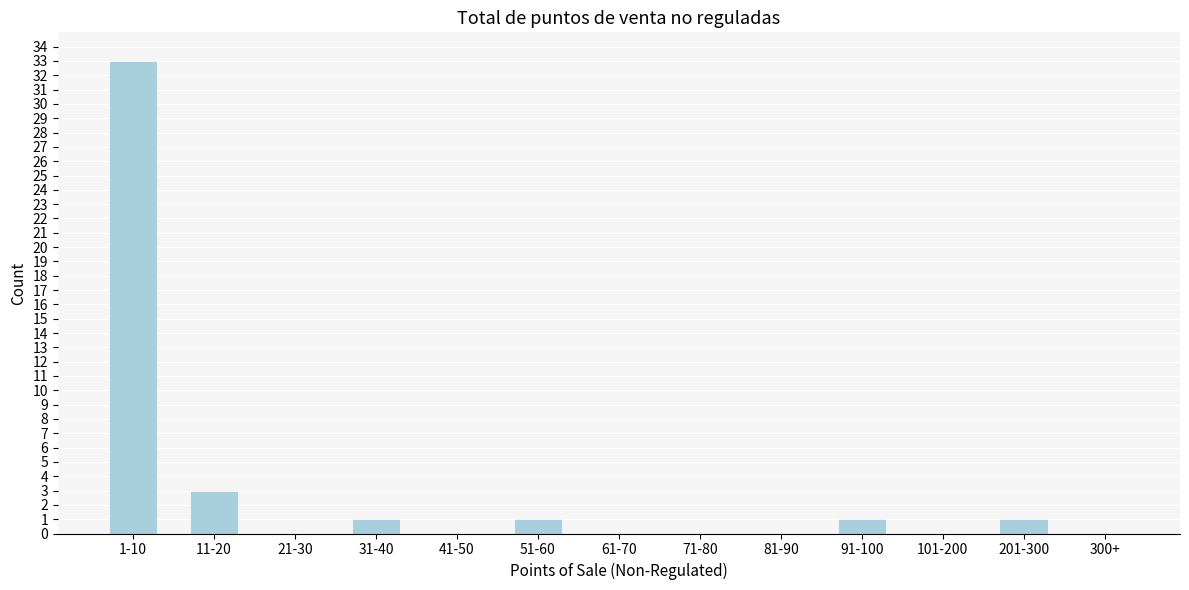

Reading left to right, what are all the values shown in this chart?

1-10=33	11-20=3	21-30=0	31-40=1	41-50=0	51-60=1	61-70=0	71-80=0	81-90=0	91-100=1	101-200=0	201-300=1	300+=0